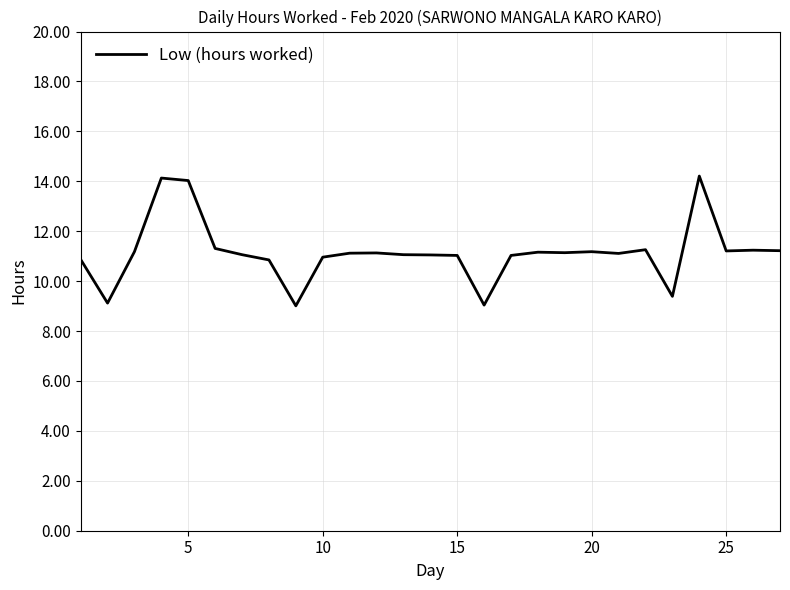

What is the greatest value displayed?

14.2